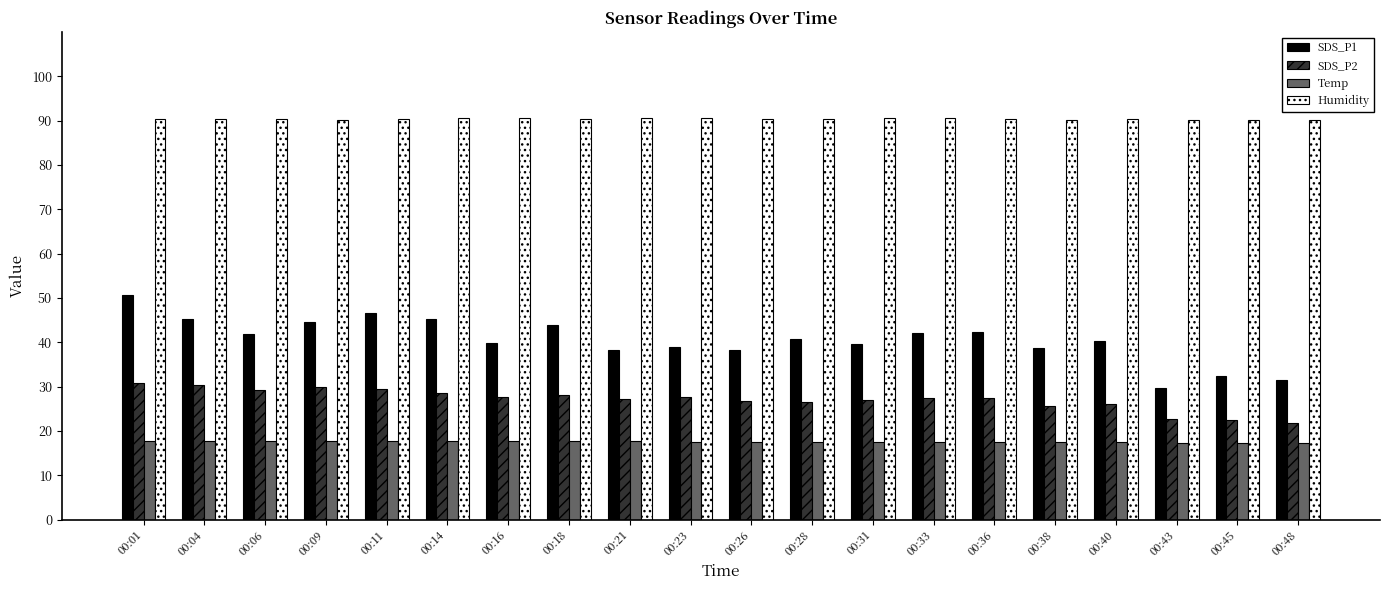

List the series in order of their peak value, lowest first.

Temp, SDS_P2, SDS_P1, Humidity